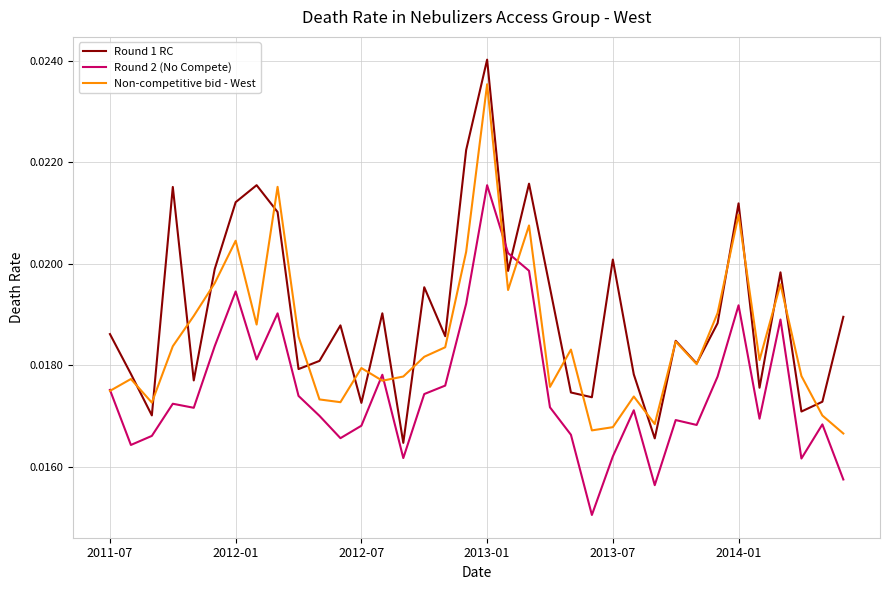

Which series has the largest total across all categories?

Round 1 RC